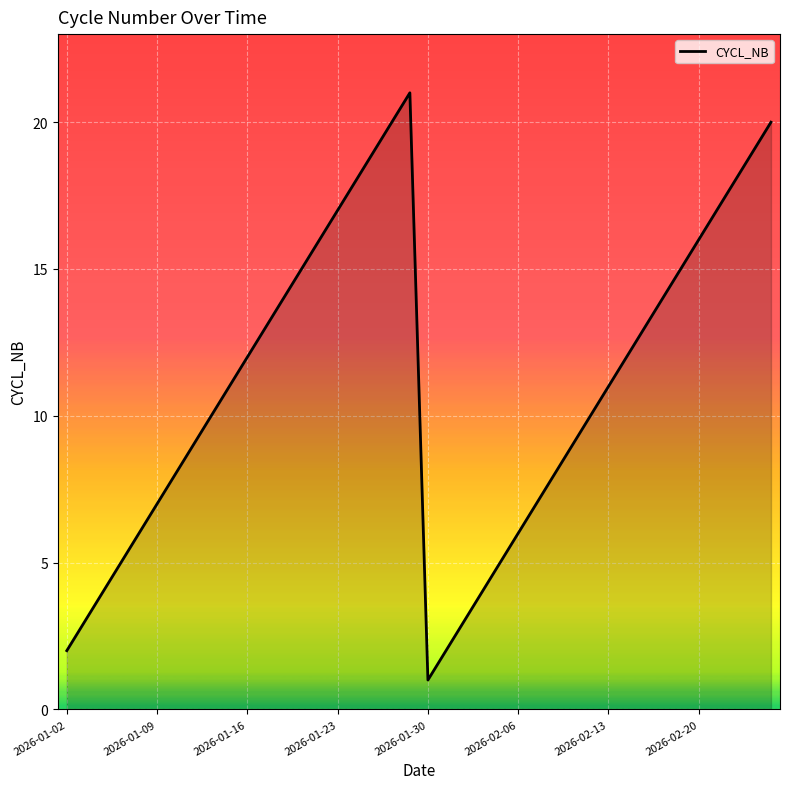

What is the difference between the maximum and minimum values?

20